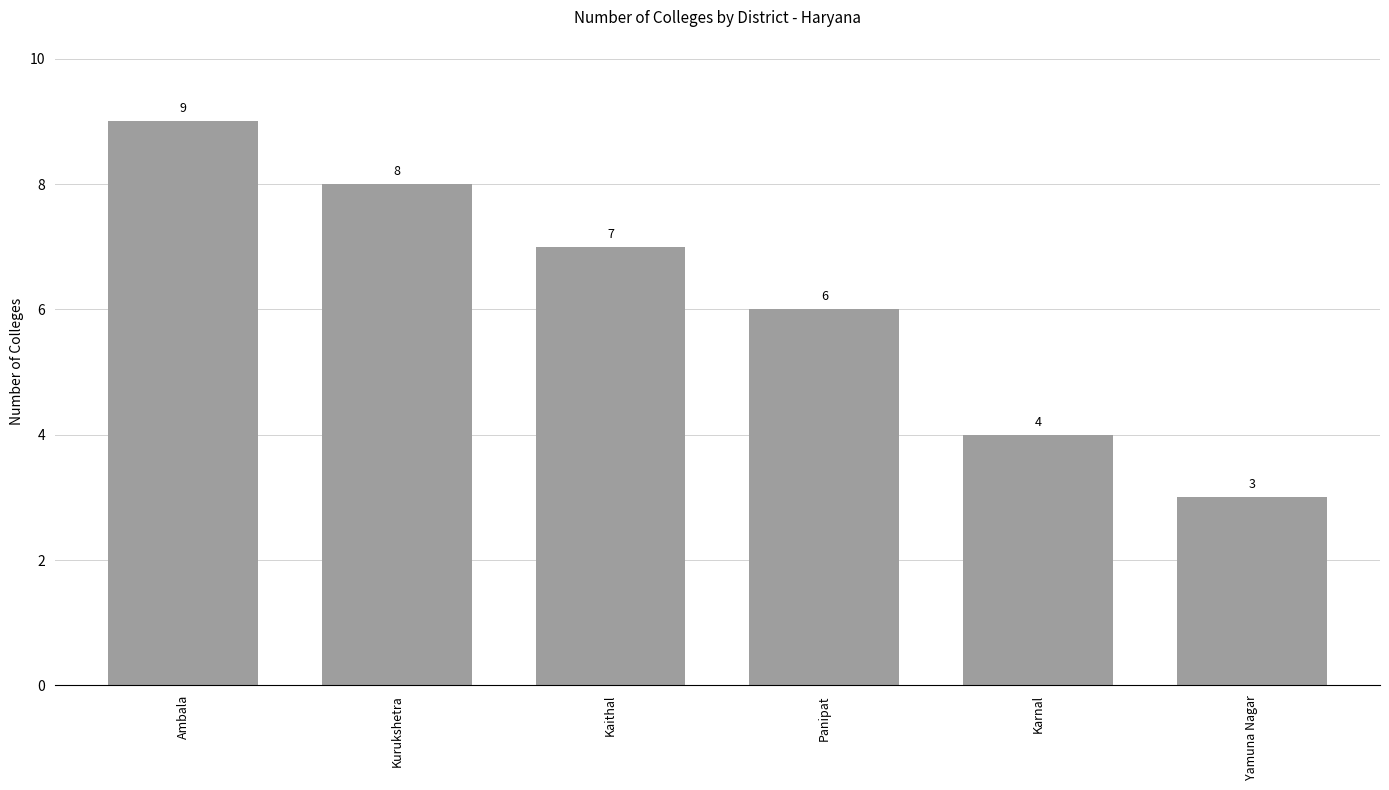

Read the value at Kaithal.

7